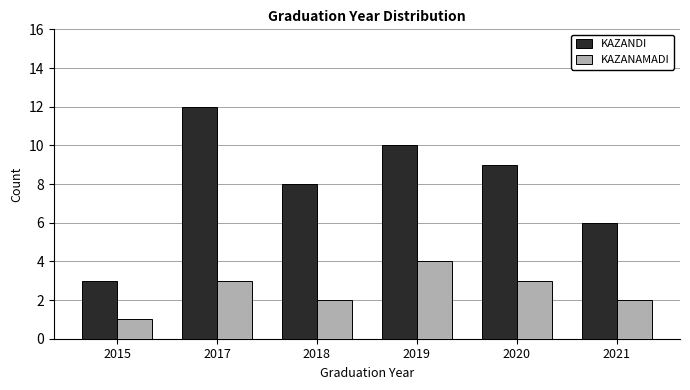

Is it true that KAZANAMADI equals 3 at 2017?

True